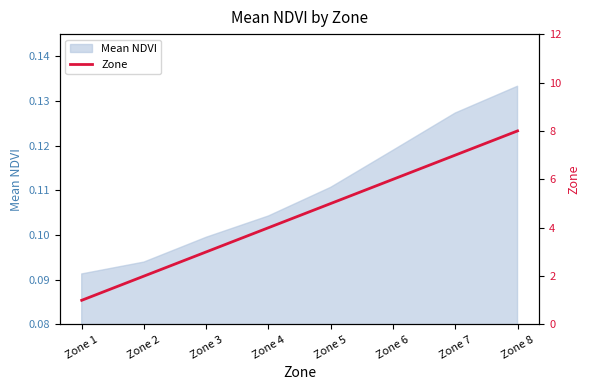

What is the greatest value displayed?

8